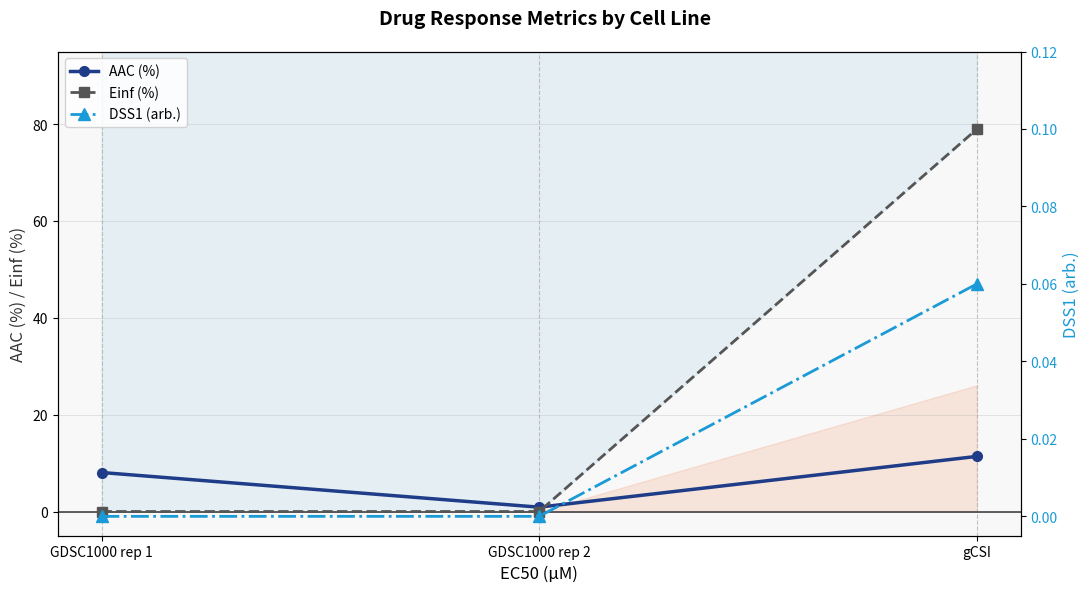

What is the total value across all series at gCSI?

90.4